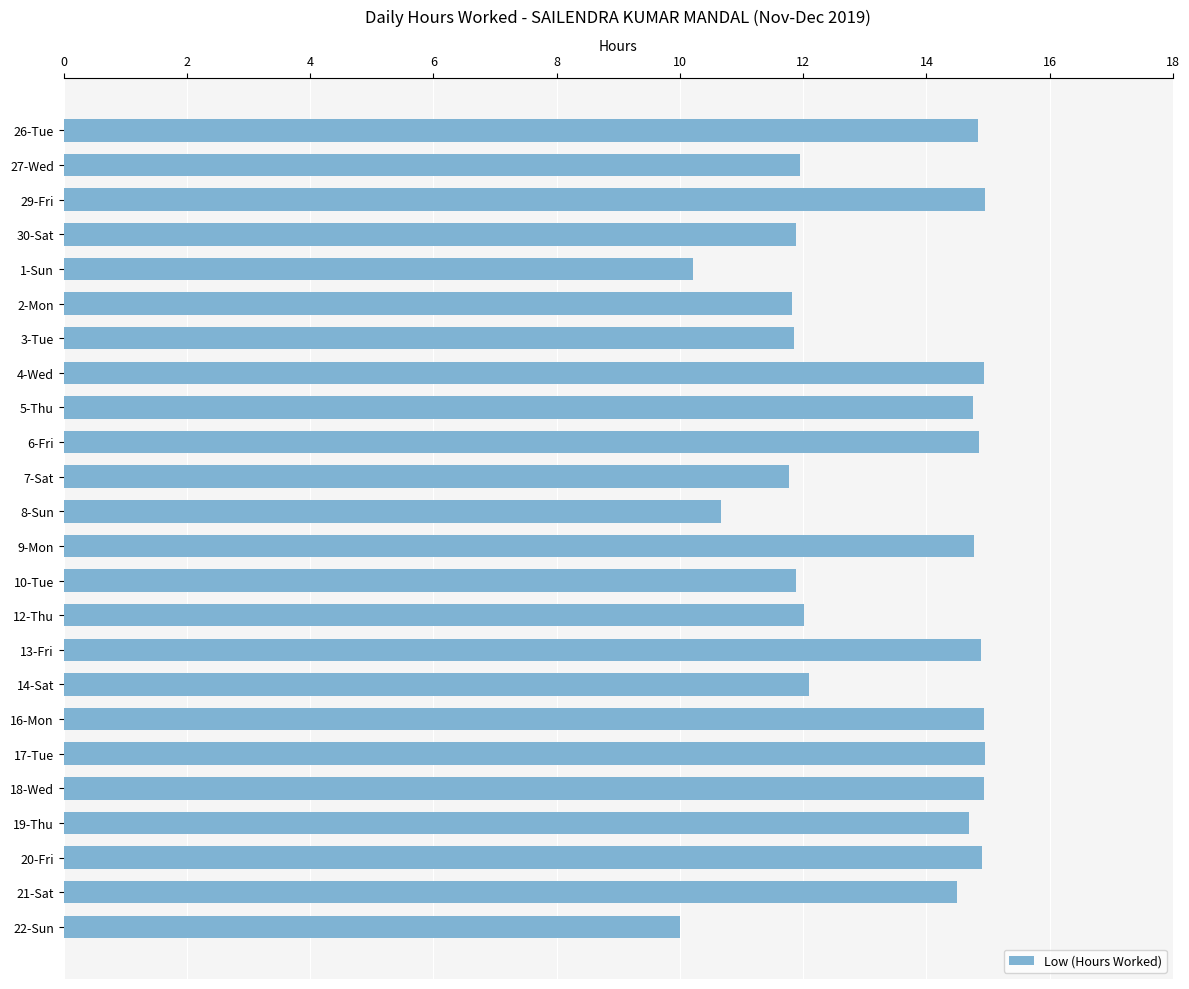

What is the difference between the values at 14-Sat and 6-Fri?

2.8